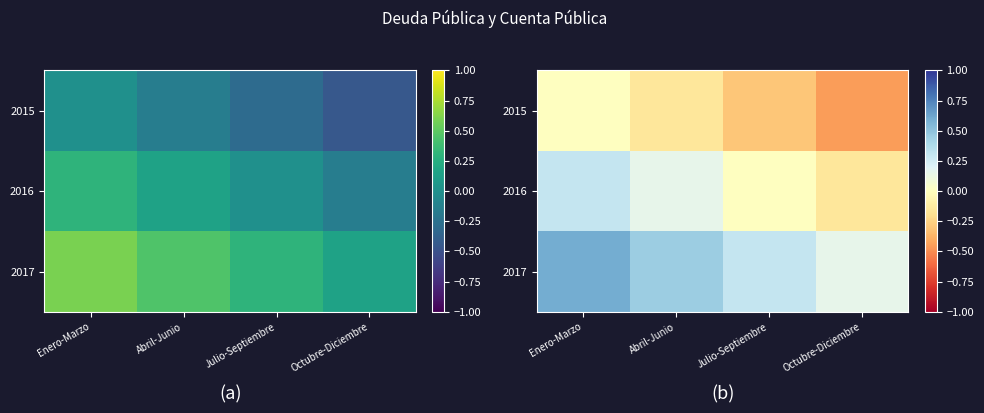

Which series changed the most between Enero-Marzo and Abril-Junio?

2017